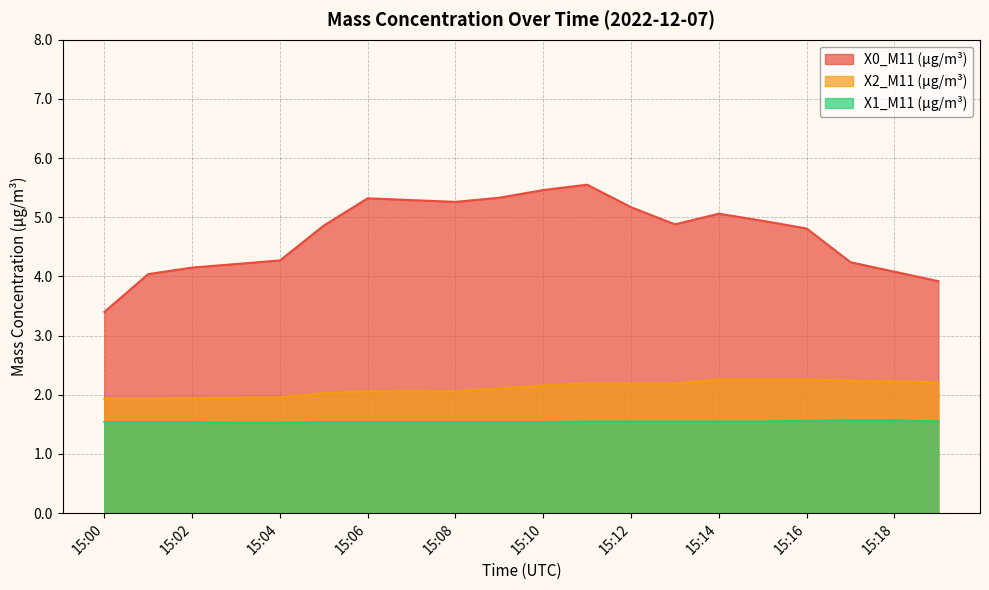

Which series has the largest range (max minus min)?

X0_M11 (μg/m³)